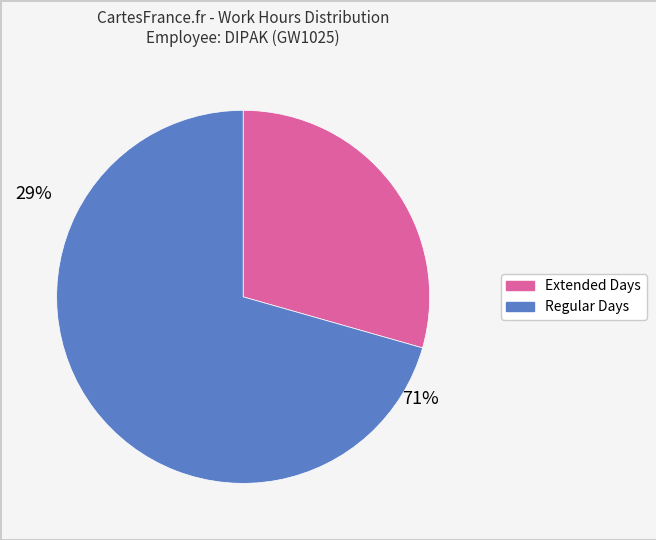

Is there any slice that represents more than half of the pie?

Yes